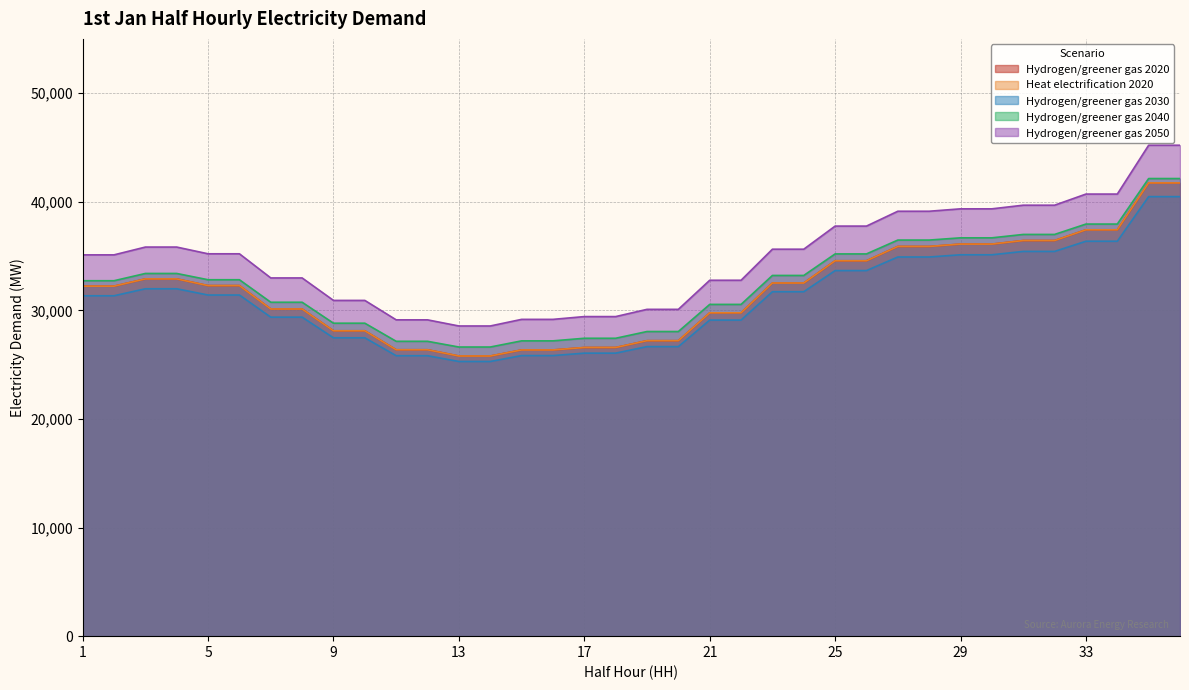

Rank the categories by Hydrogen/greener gas 2020 value from highest to lowest.

35, 36, 33, 34, 31, 32, 29, 30, 27, 28, 25, 26, 3, 4, 23, 24, 5, 6, 1, 2, 7, 8, 21, 22, 9, 10, 19, 20, 17, 18, 11, 12, 15, 16, 13, 14